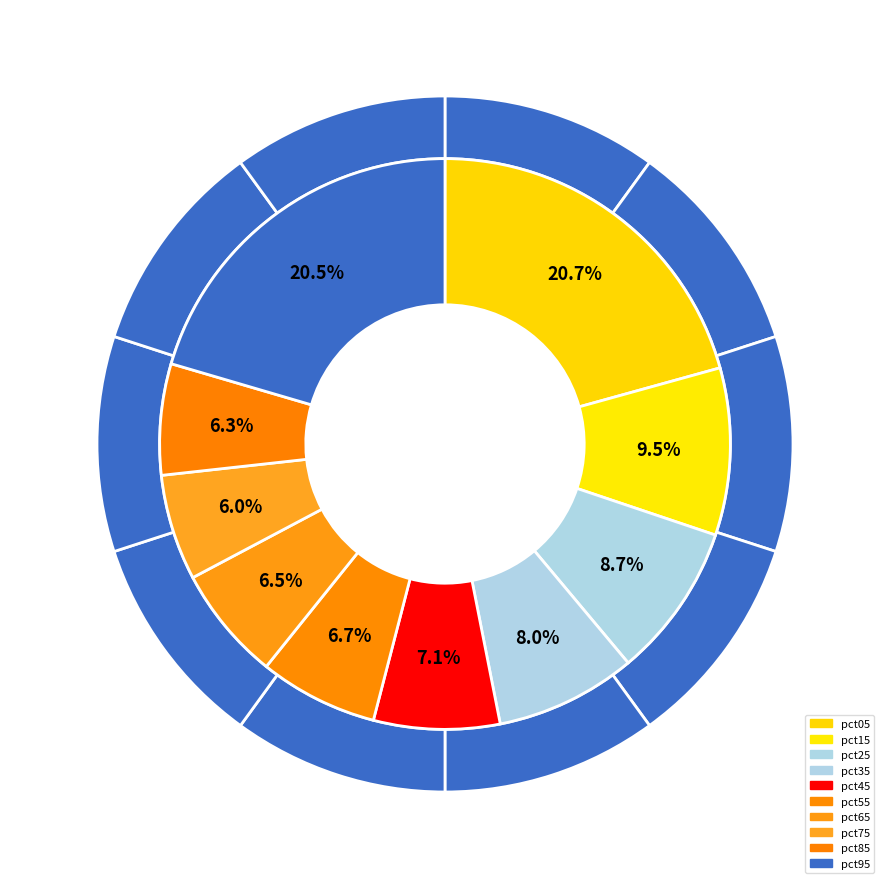

What percentage do pct95 and pct45 together represent?

27.6%